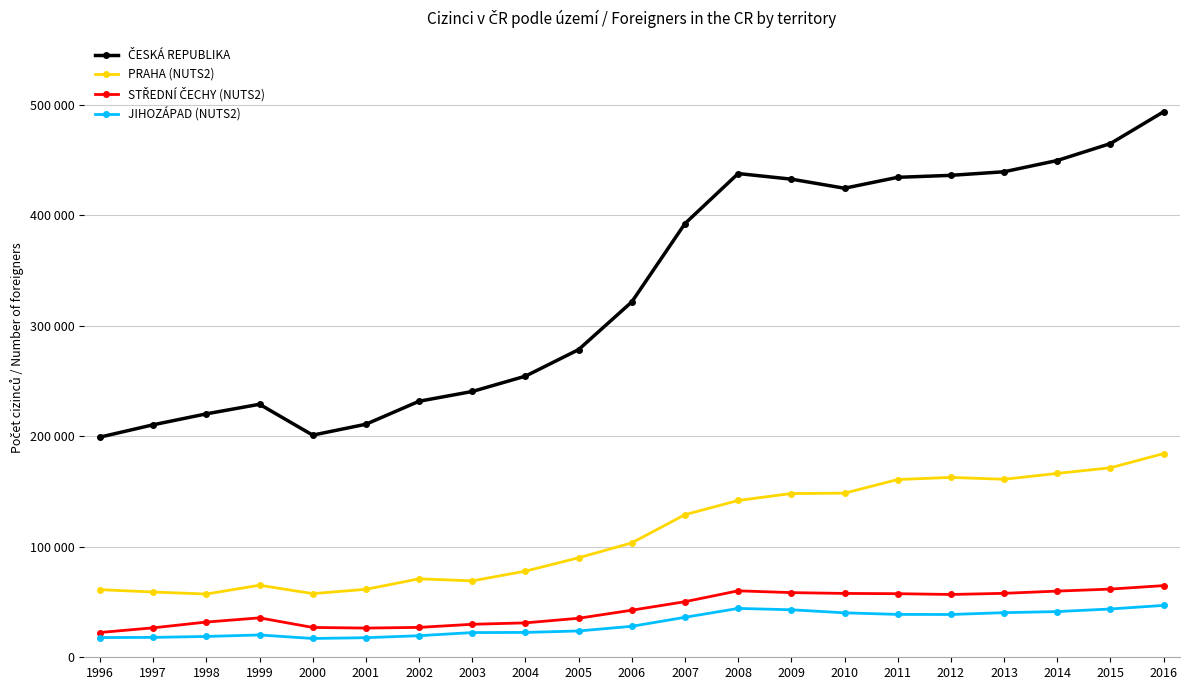

Does the chart have visible grid lines?

Yes